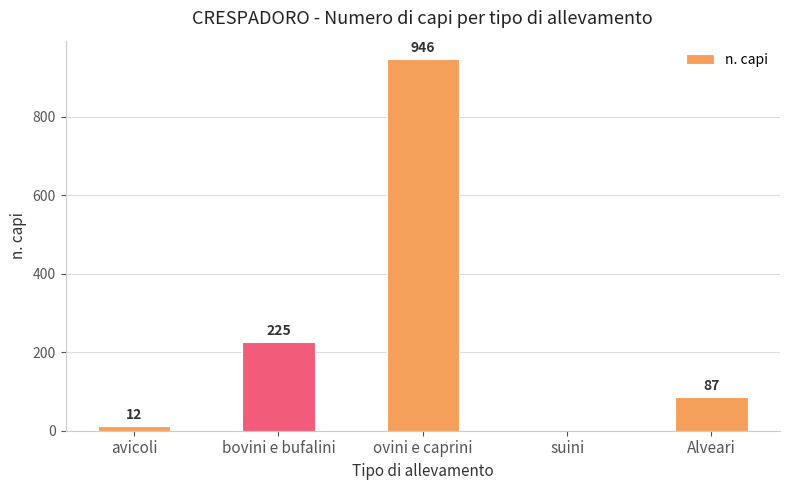

How many values are above zero?

4